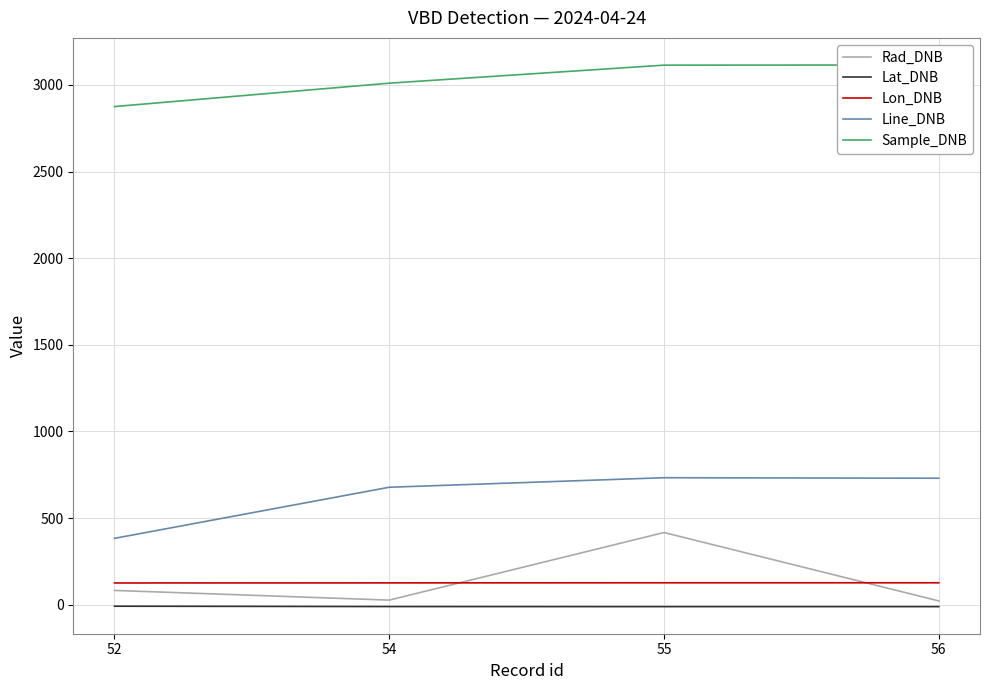

Reading right to left, list all the values displayed in this chart.

Rad_DNB: 21.9	416.7	26.6	82.6
Lat_DNB: -11.0	-11.1	-10.6	-8.6
Lon_DNB: 126.6	126.6	126.0	125.5
Line_DNB: 730.0	733.0	678.0	383.0
Sample_DNB: 3115.0	3114.0	3010.0	2875.0